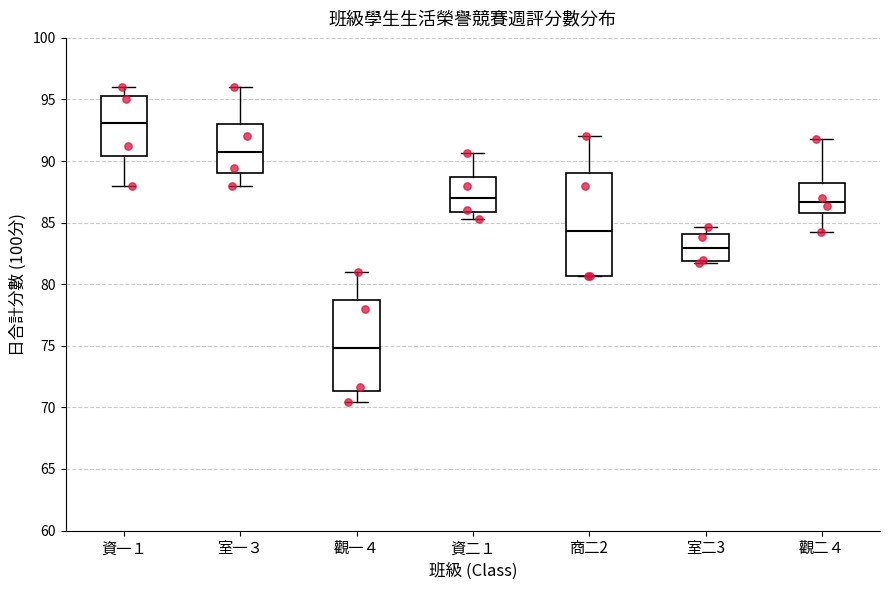

Reading left to right, read every box against the y-axis: the position of its median line, the range the box covers, and the ends of its whiskers. The values are not printed on the chart, so give them approximately, as read against the axis.

資一１: median 93.0, box 90.5 to 95.5, whiskers 88.0 to 96.0
室一３: median 90.5, box 89.0 to 93.0, whiskers 88.0 to 96.0
觀一４: median 75.0, box 71.5 to 78.5, whiskers 70.5 to 81.0
資二１: median 87.0, box 86.0 to 88.5, whiskers 85.5 to 90.5
商二2: median 84.5, box 80.5 to 89.0, whiskers 80.5 to 92.0
室二3: median 83.0, box 82.0 to 84.0, whiskers 81.5 to 84.5
觀二４: median 86.5, box 86.0 to 88.0, whiskers 84.5 to 92.0